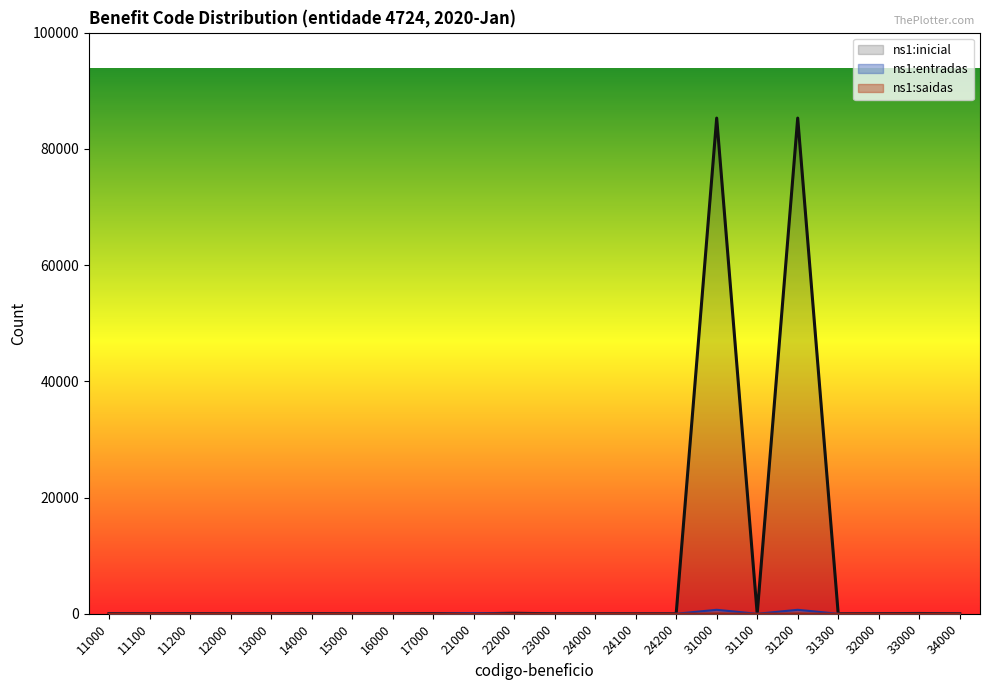

What is the value of the ns1:inicial point at the 2nd from the left?

1